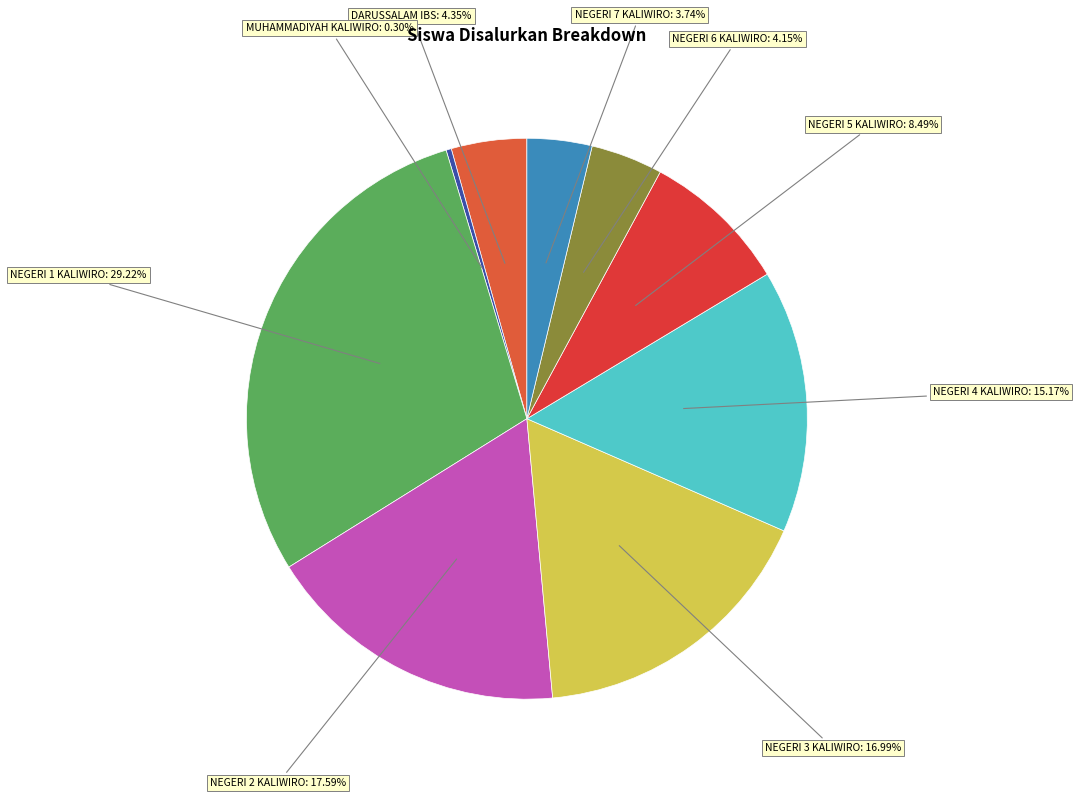

How many slices are in this pie chart?

9